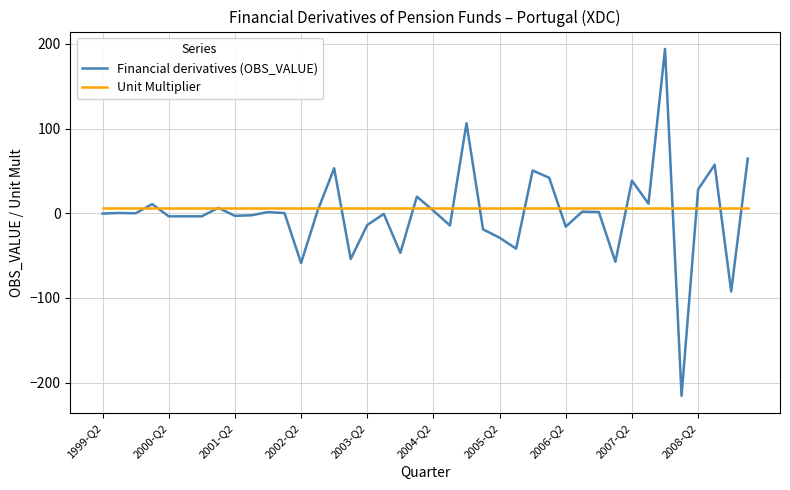

Which series has the largest range (max minus min)?

Financial derivatives (OBS_VALUE)